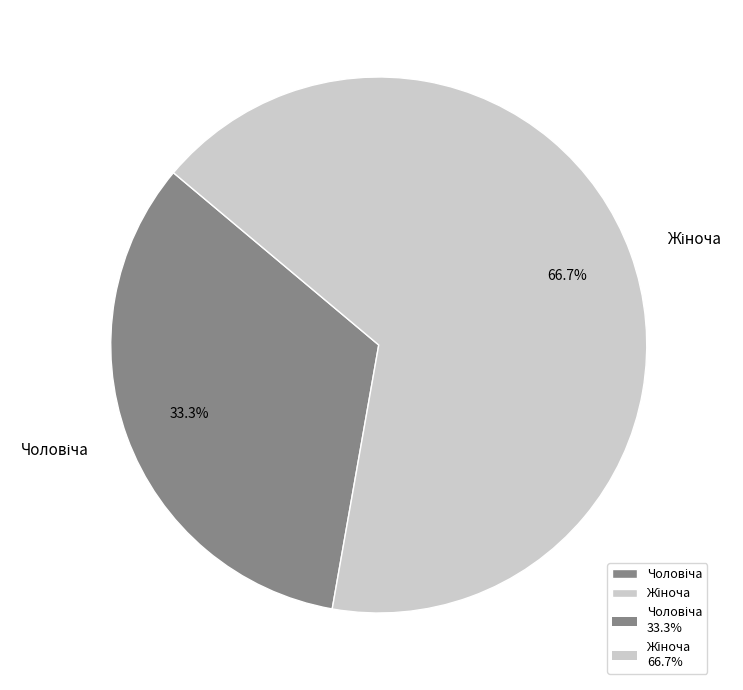

Is there any slice that represents more than half of the pie?

Yes